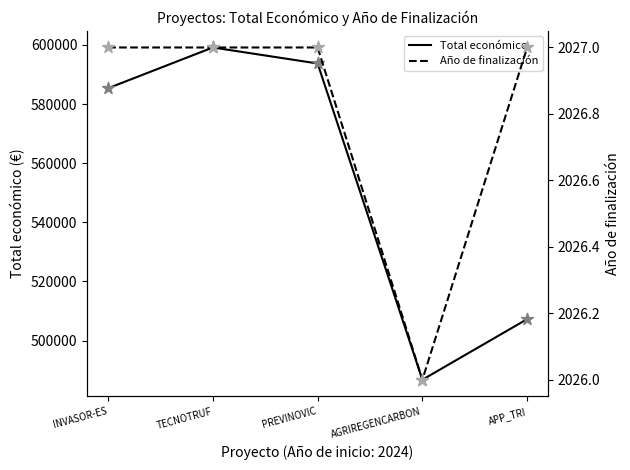

Which series contains the lowest Y value?

Año de finalización